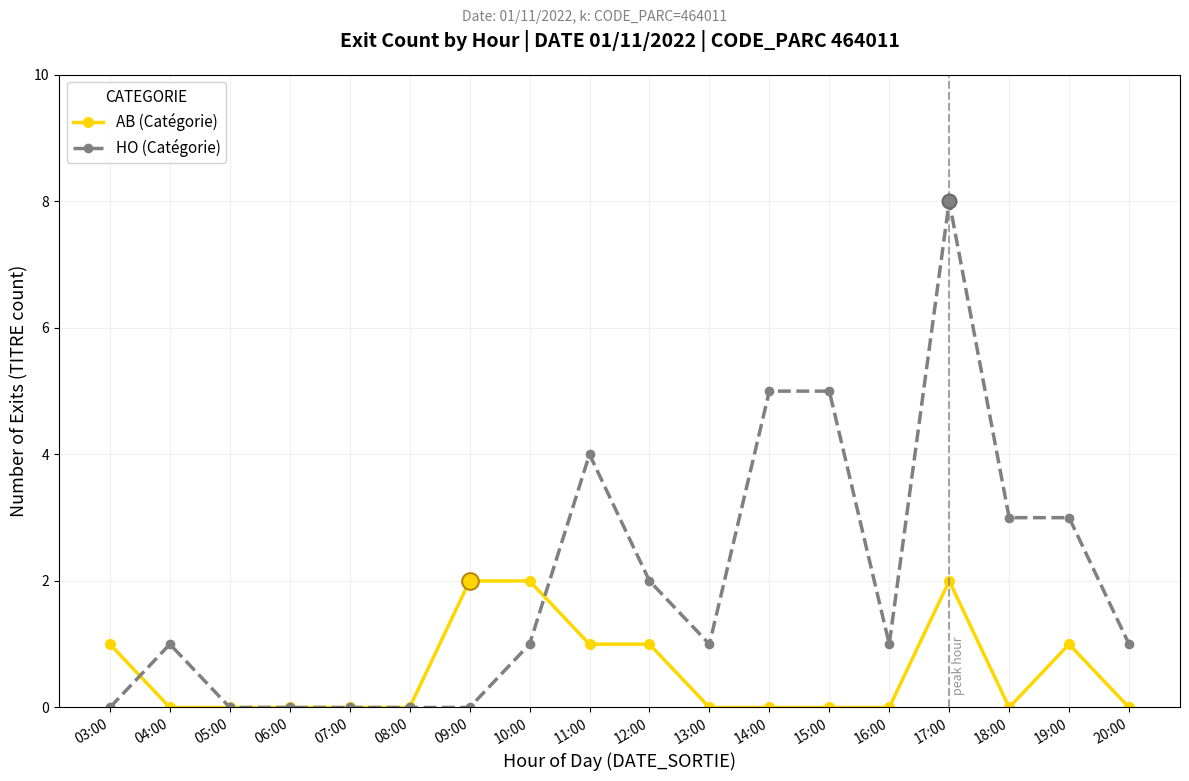

How many lines are shown in the chart?

2